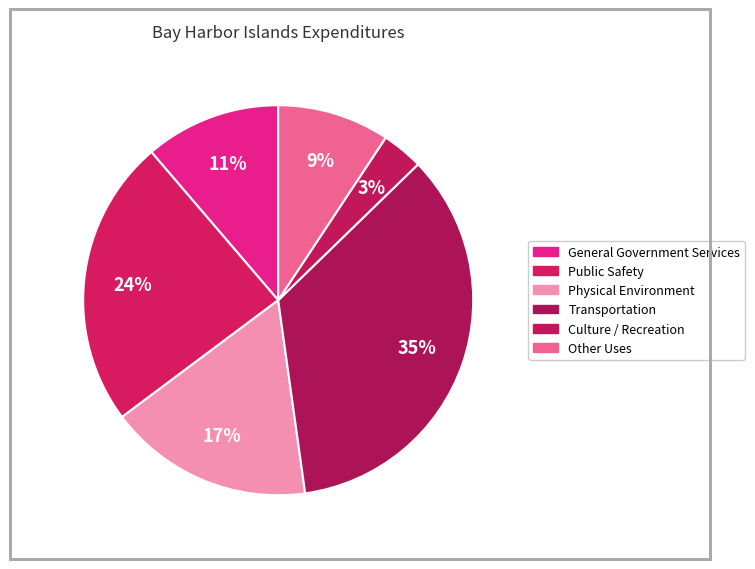

To the nearest percent, what portion does General Government Services represent?

11%